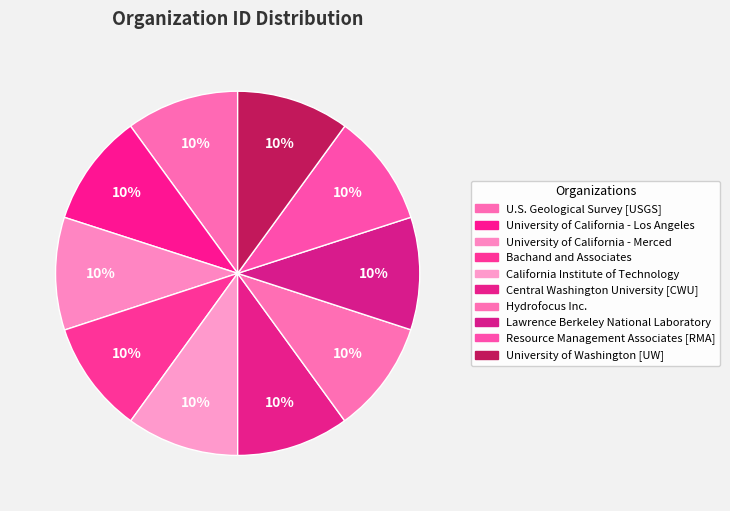

To the nearest percent, what is the average slice percentage?

10%